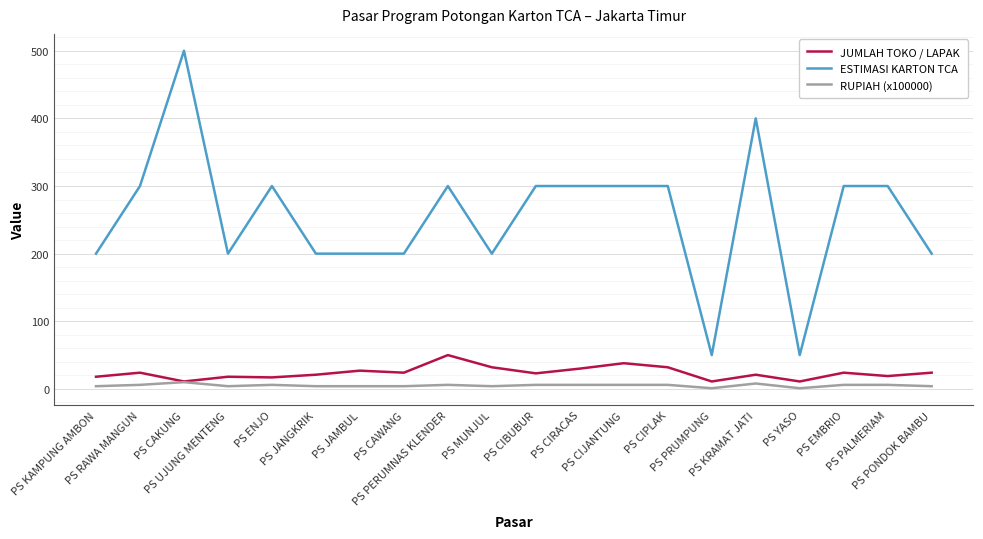

Which series has the largest range (max minus min)?

ESTIMASI KARTON TCA